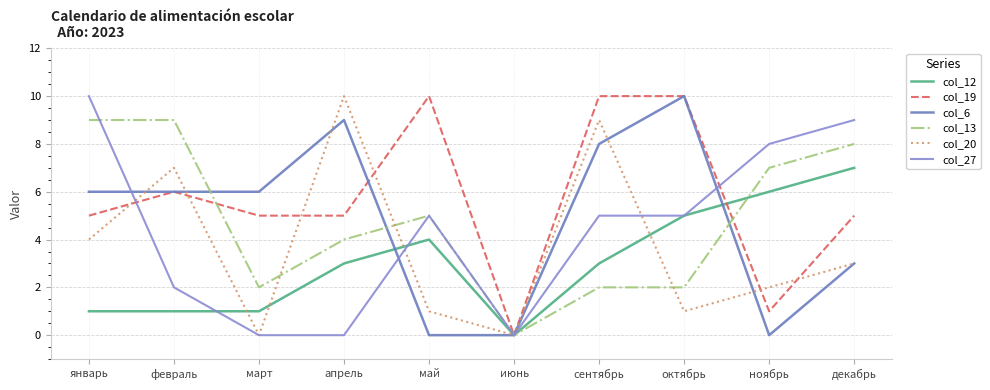

Which series has the widest spread of values?

col_19